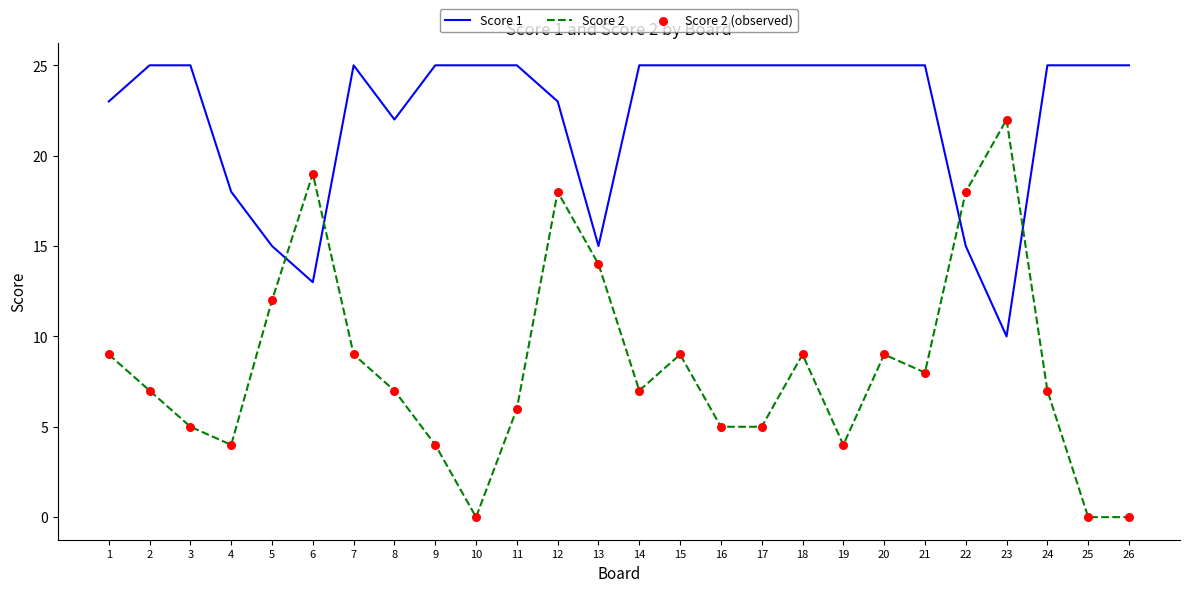

Rank the series by their maximum value, from highest to lowest.

Score 1, Score 2